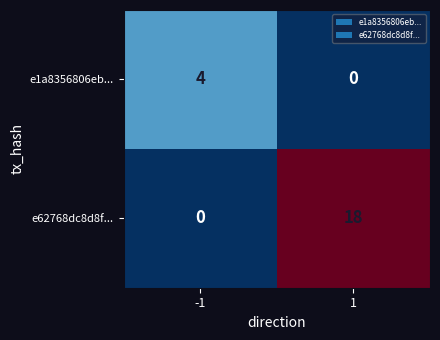

What is the maximum value for e62768dc8d8f...?

18